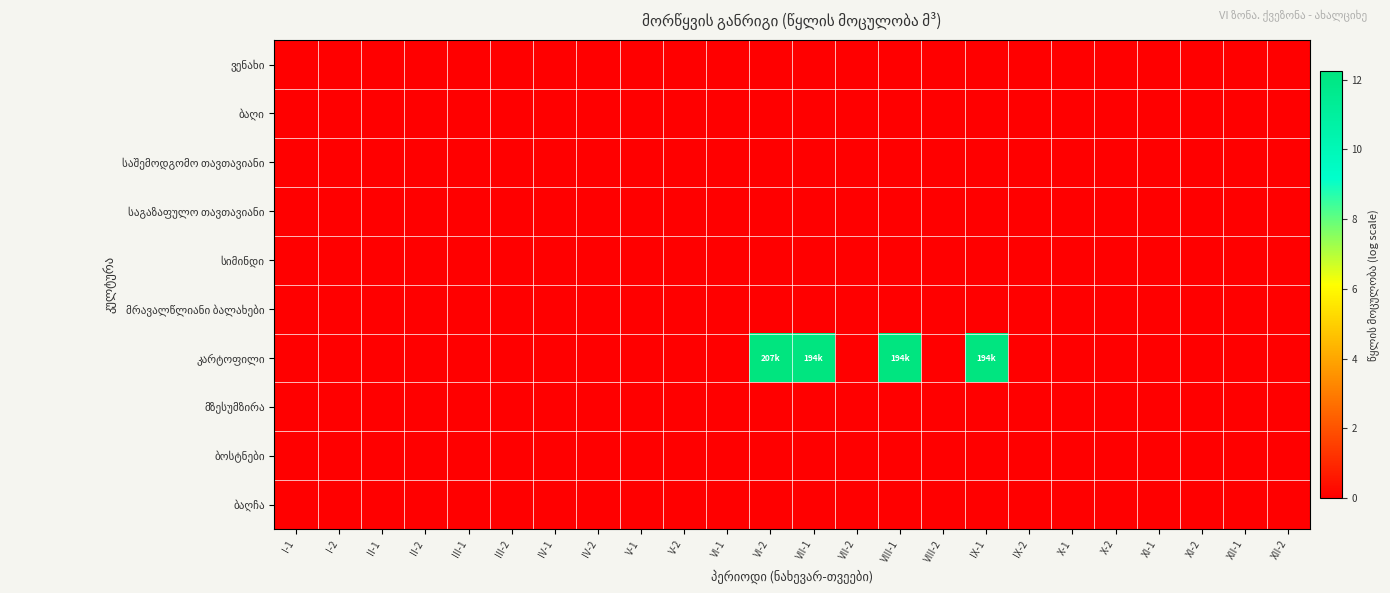

Which series has the widest spread of values?

კარტოფილი